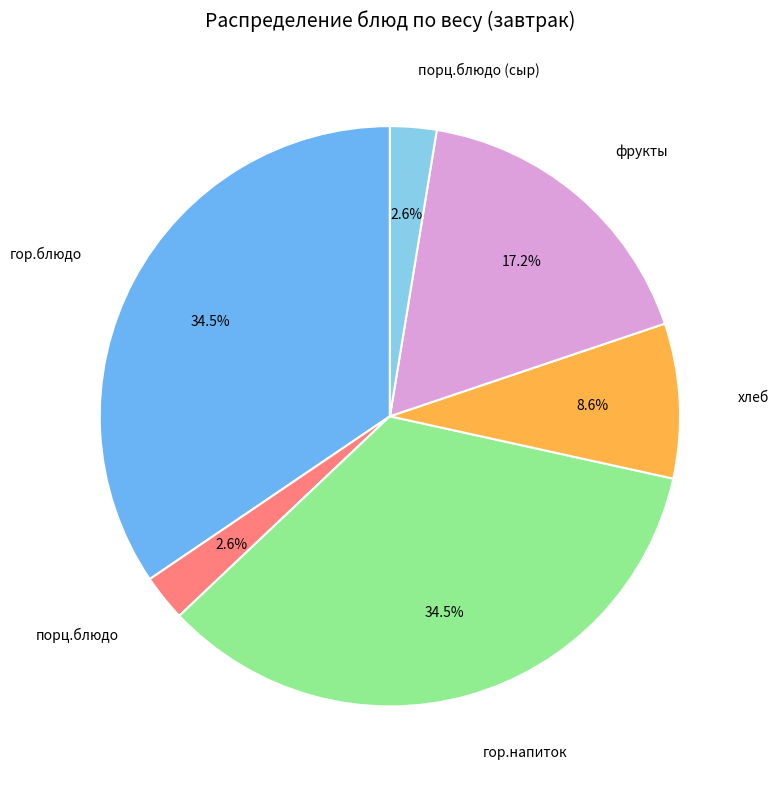

Which has a higher value, фрукты or гор.блюдо?

гор.блюдо